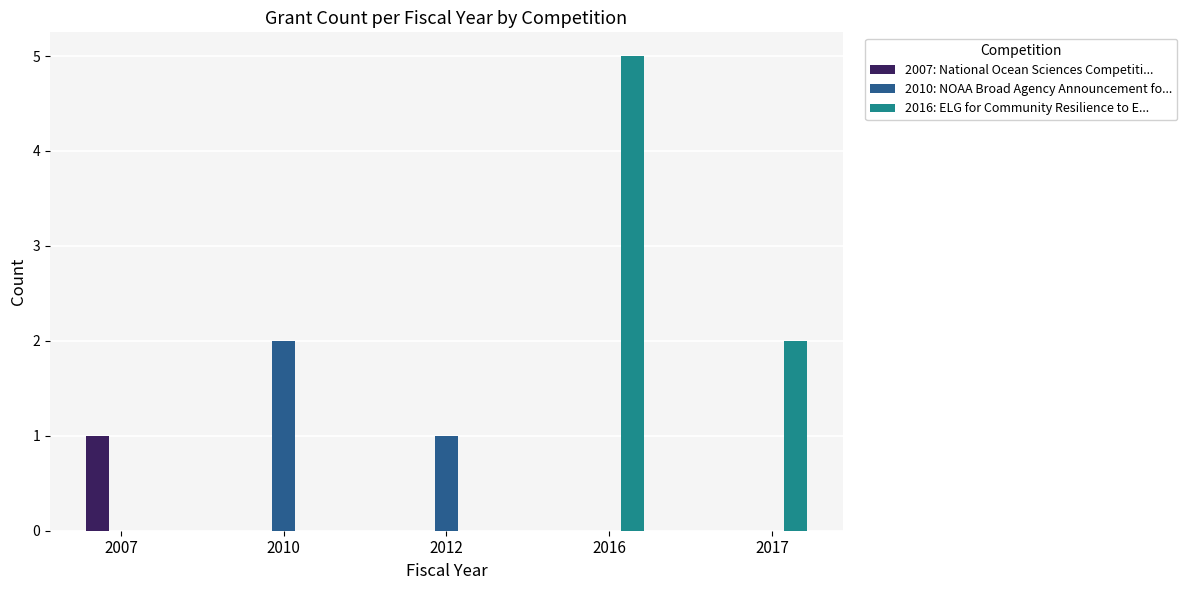

Which series changed the most between 2010 and 2016?

2016: ELG for Community Resilience to E...